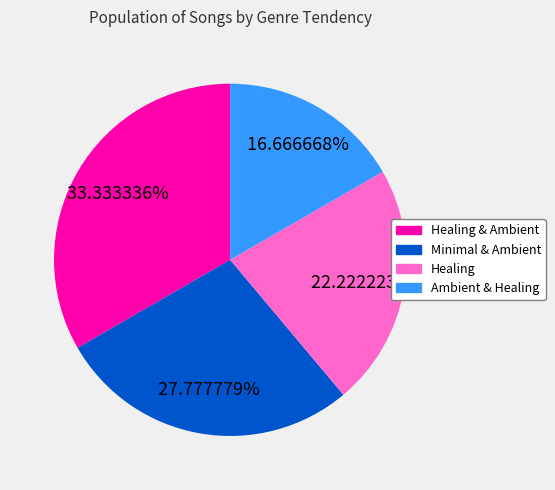

Is there a majority slice in this chart?

No